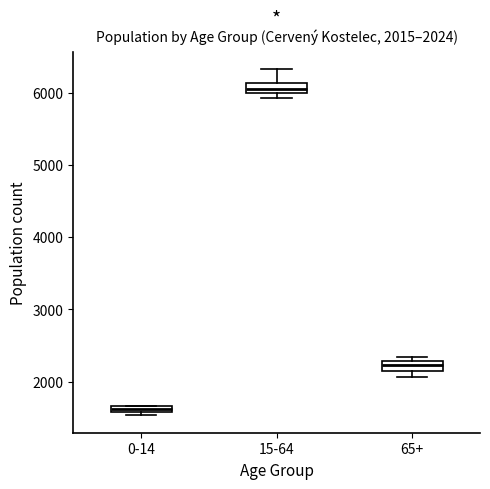

Which box has the lowest median line?

0-14